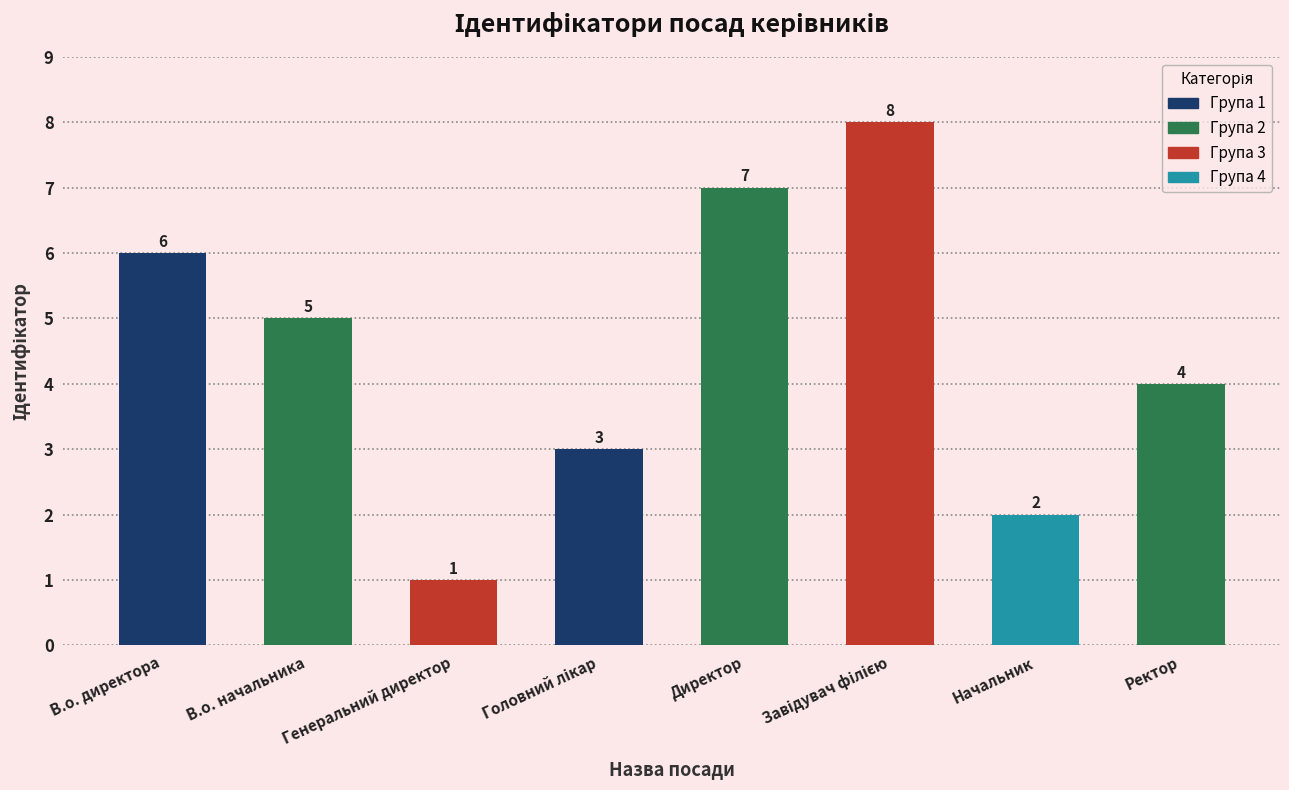

Read the value at Директор.

7